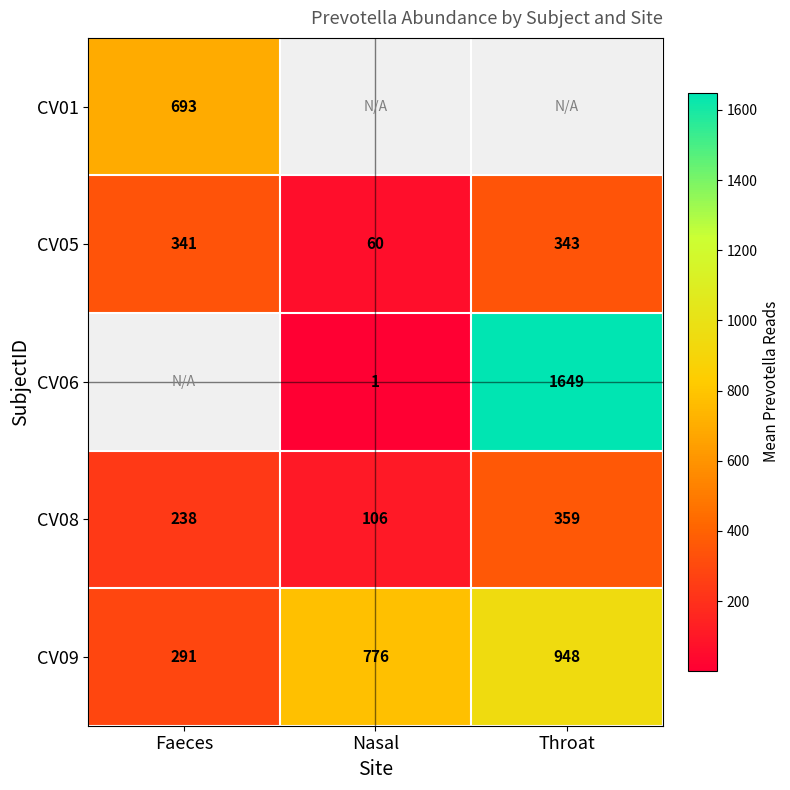

What is the sum of all CV08 values?

703